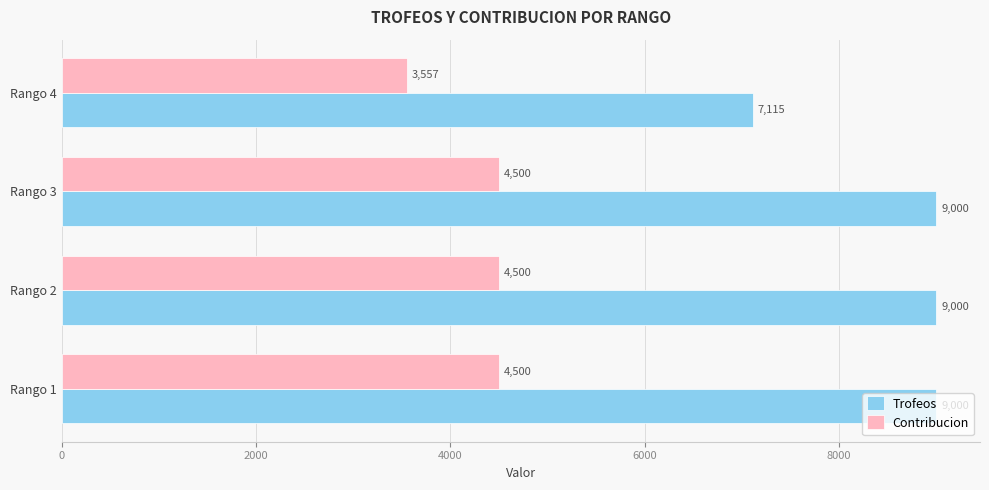

The Trofeos series shows 4847 at Rango 4. True or false?

False